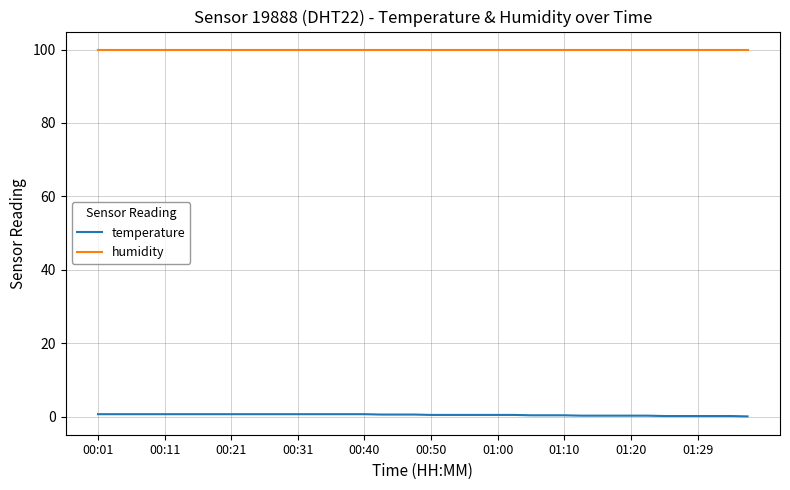

True or false: temperature and humidity intersect in this chart.

False